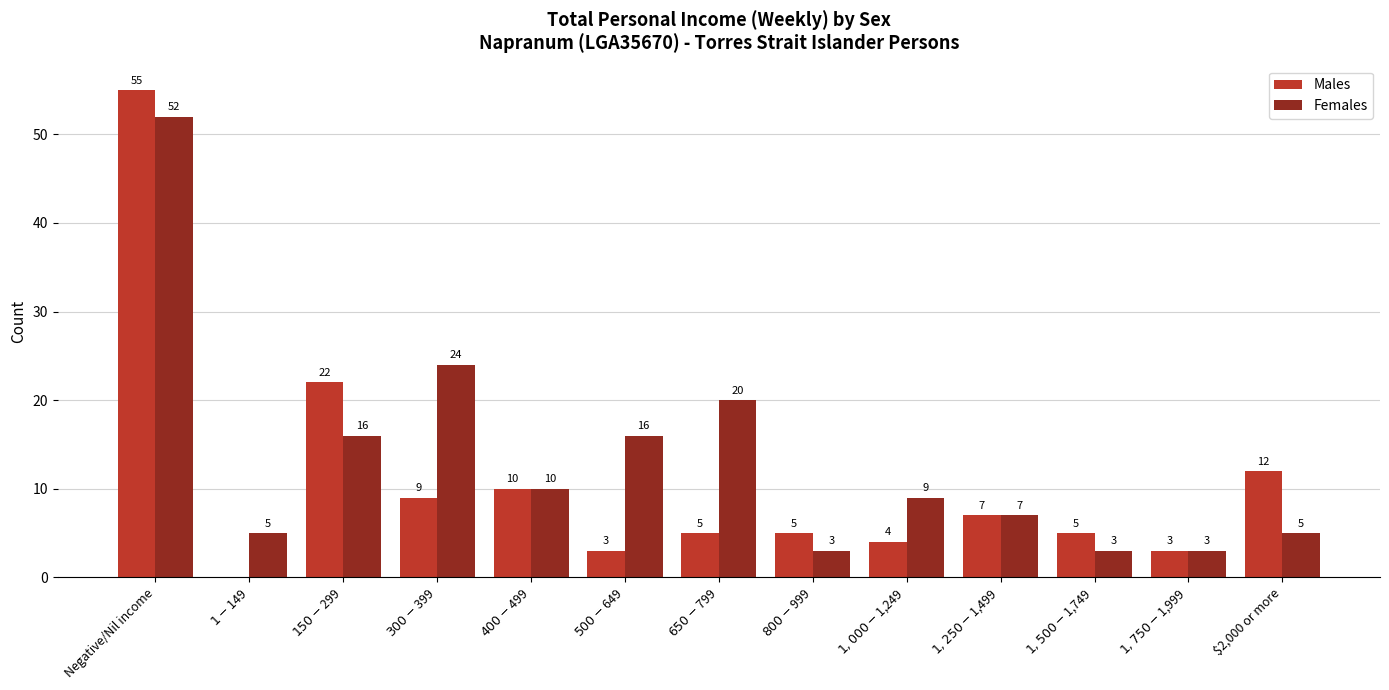

At which category is the sum across all series the highest?

Negative/Nil income